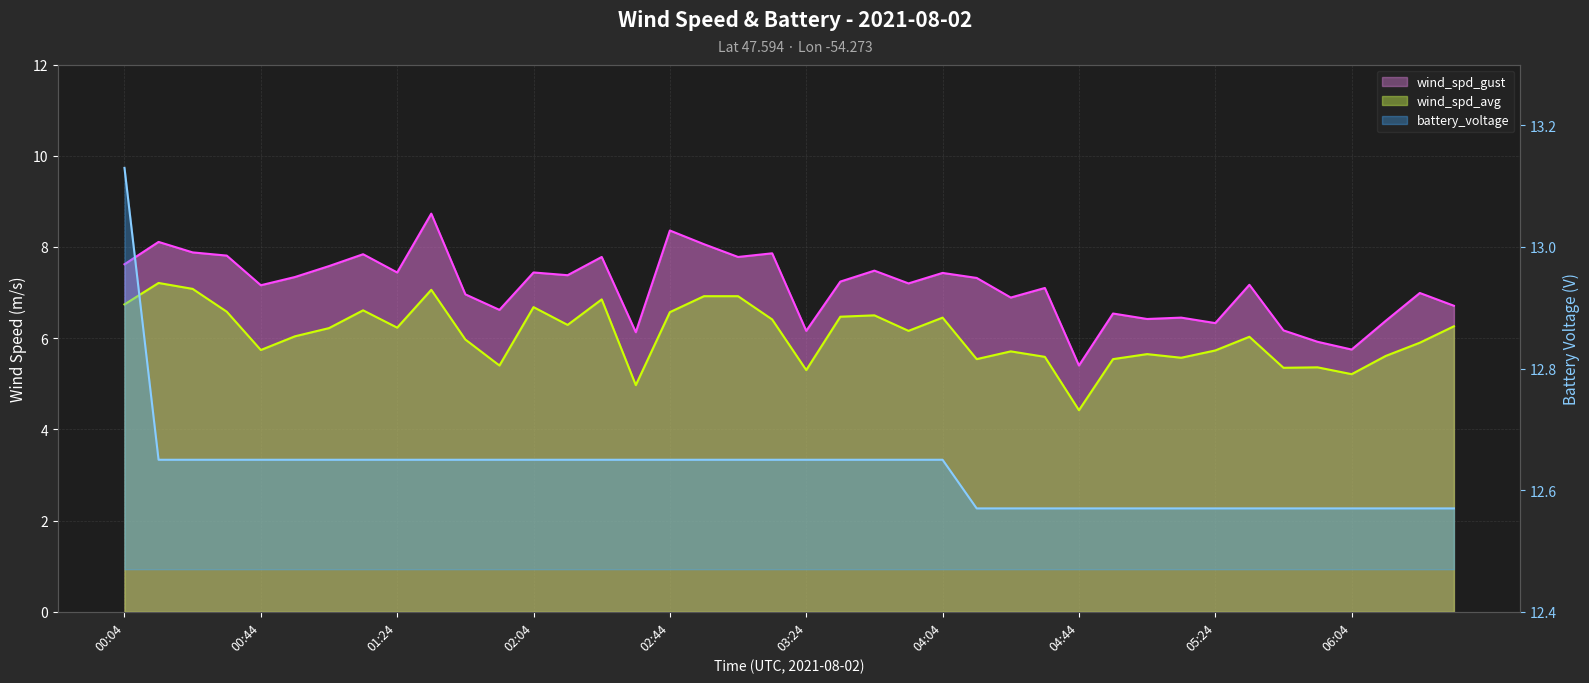

Which series has the widest spread of values?

wind_spd_gust